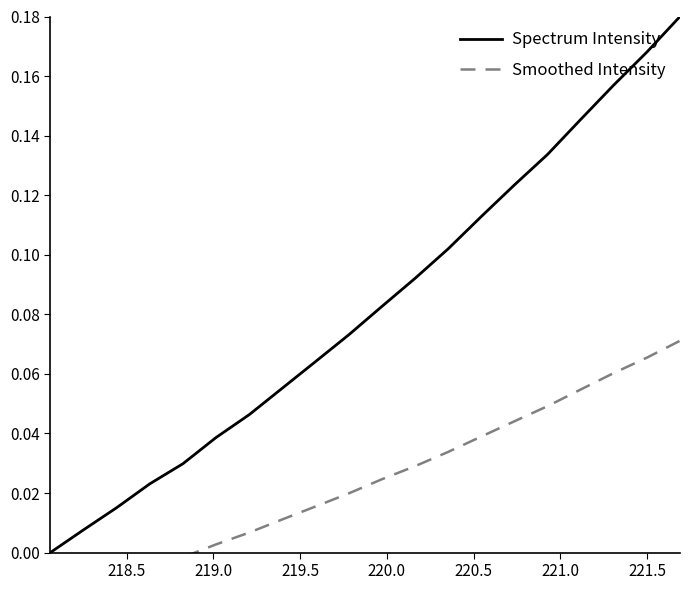

Reading left to right, extract all data points from this chart.

Spectrum Intensity: 0.0	0.0	0.0	0.0	0.0	0.0	0.0	0.1	0.1	0.1	0.1	0.1	0.1	0.1	0.1	0.1	0.1	0.2	0.2	0.2
Smoothed Intensity: -0.0	-0.0	-0.0	-0.0	-0.0	0.0	0.0	0.0	0.0	0.0	0.0	0.0	0.0	0.0	0.0	0.0	0.1	0.1	0.1	0.1